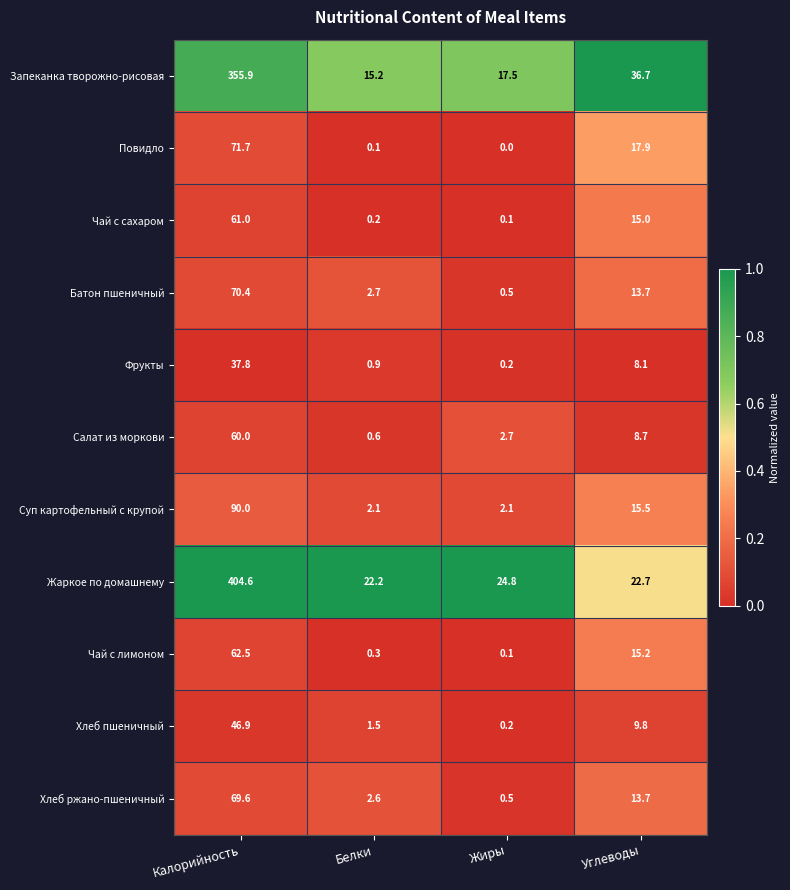

At which label does Жаркое по домашнему first exceed 24?

Калорийность